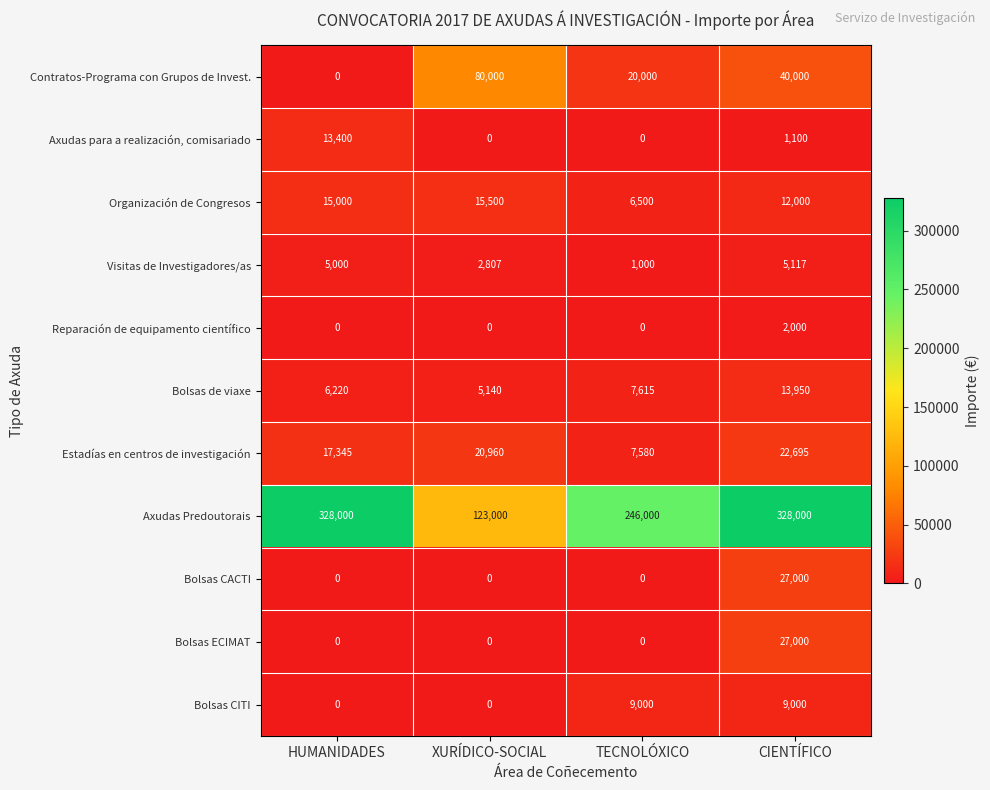

At which label does Contratos-Programa con Grupos de Invest. first exceed 40000?

XURÍDICO-SOCIAL